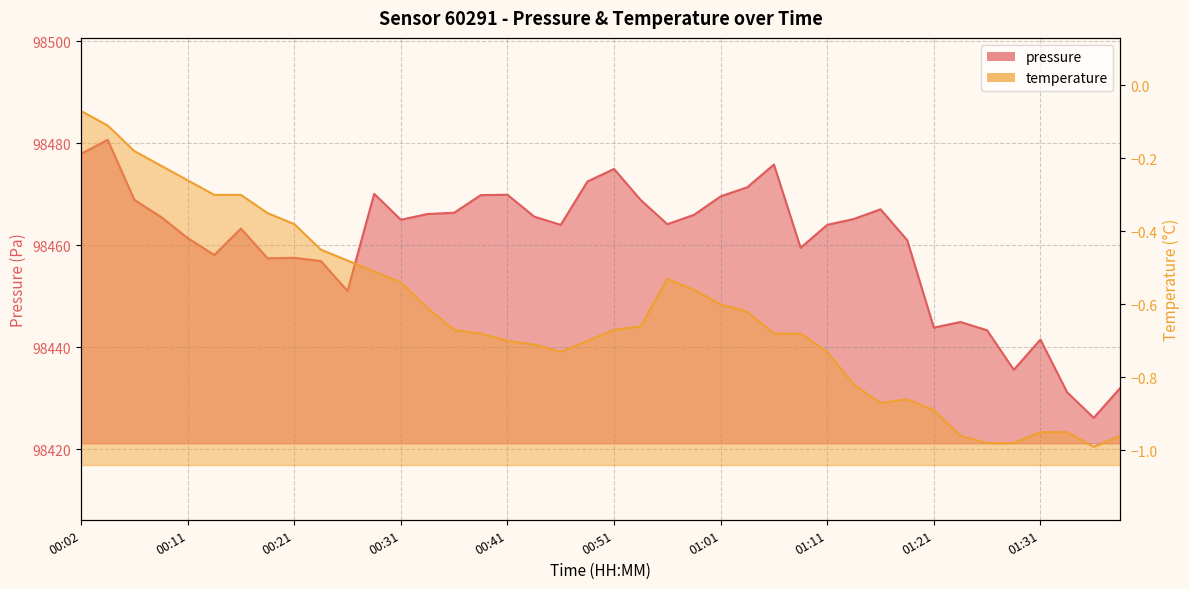

At how many categories does at least one series exceed 24053?

40